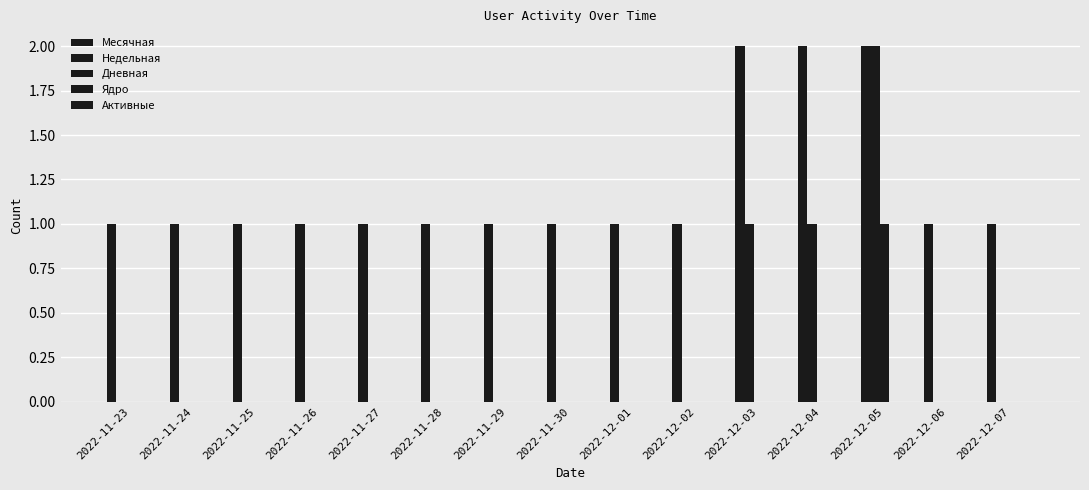

Are the bars horizontal?

No